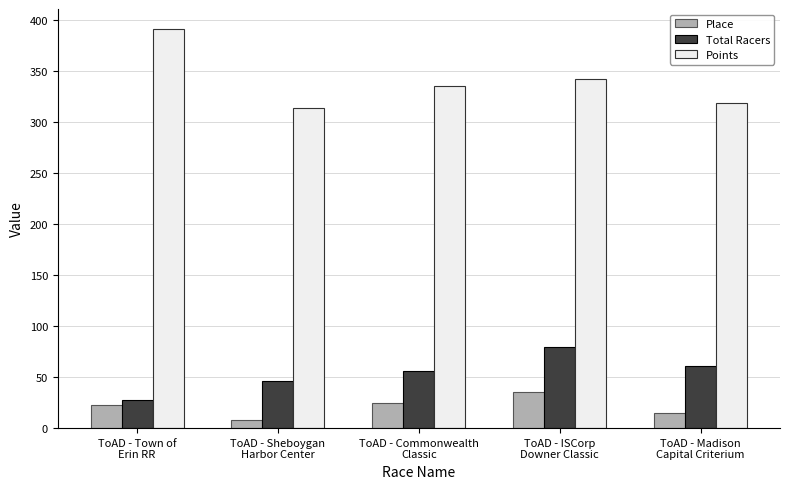

The Place series shows 25.0 at ToAD - Commonwealth
Classic. True or false?

True